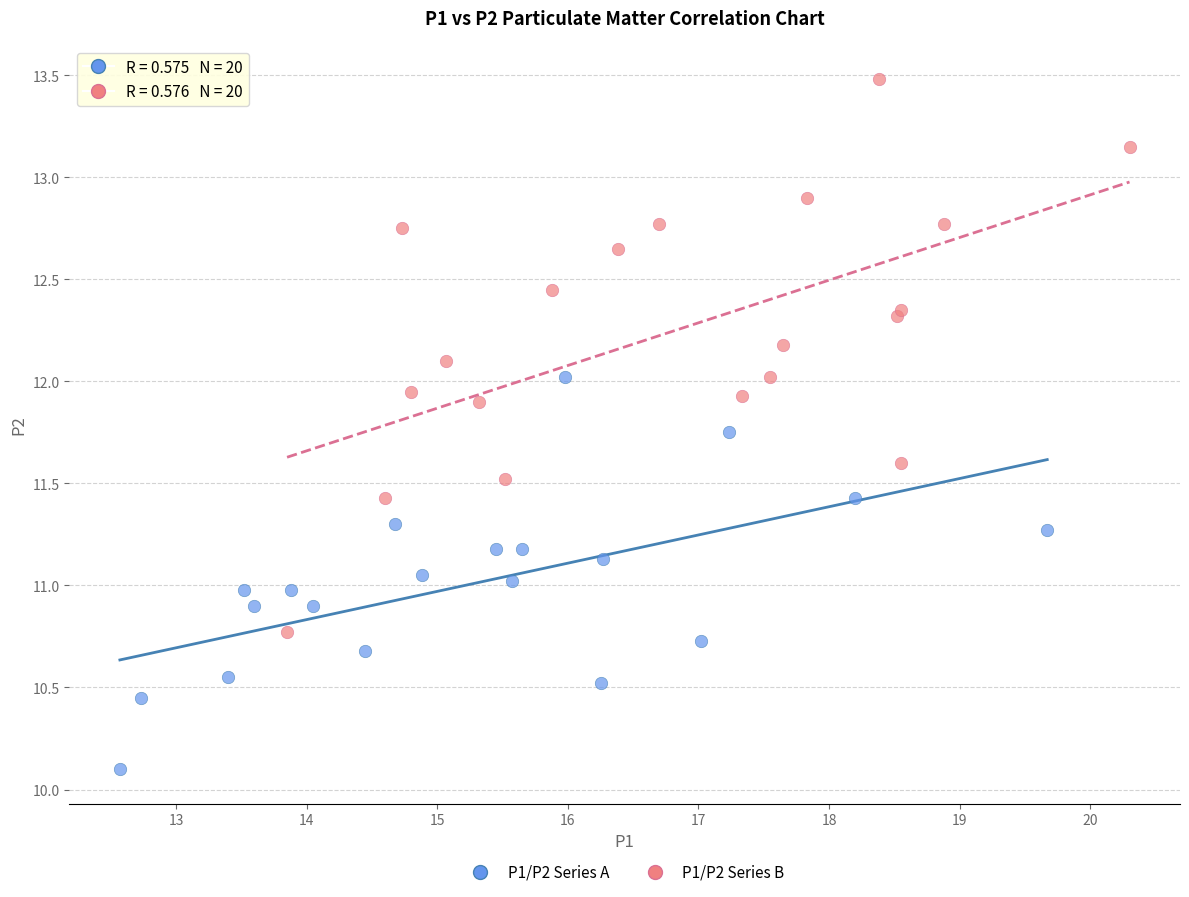

Which series reaches the maximum Y coordinate?

P1/P2 Series B